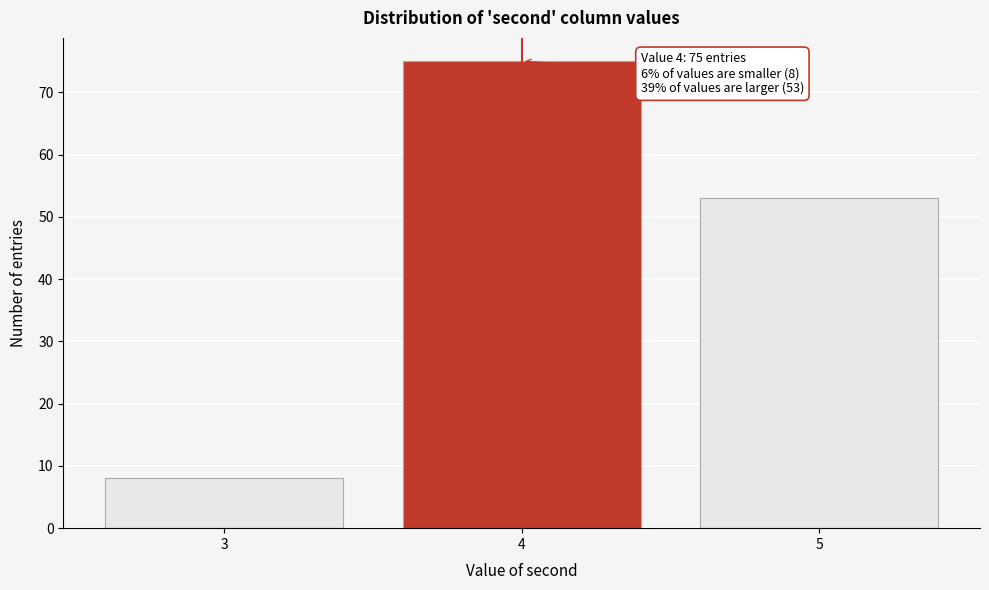

Which range on the x-axis has the tallest bar?

3.5 to 4.5